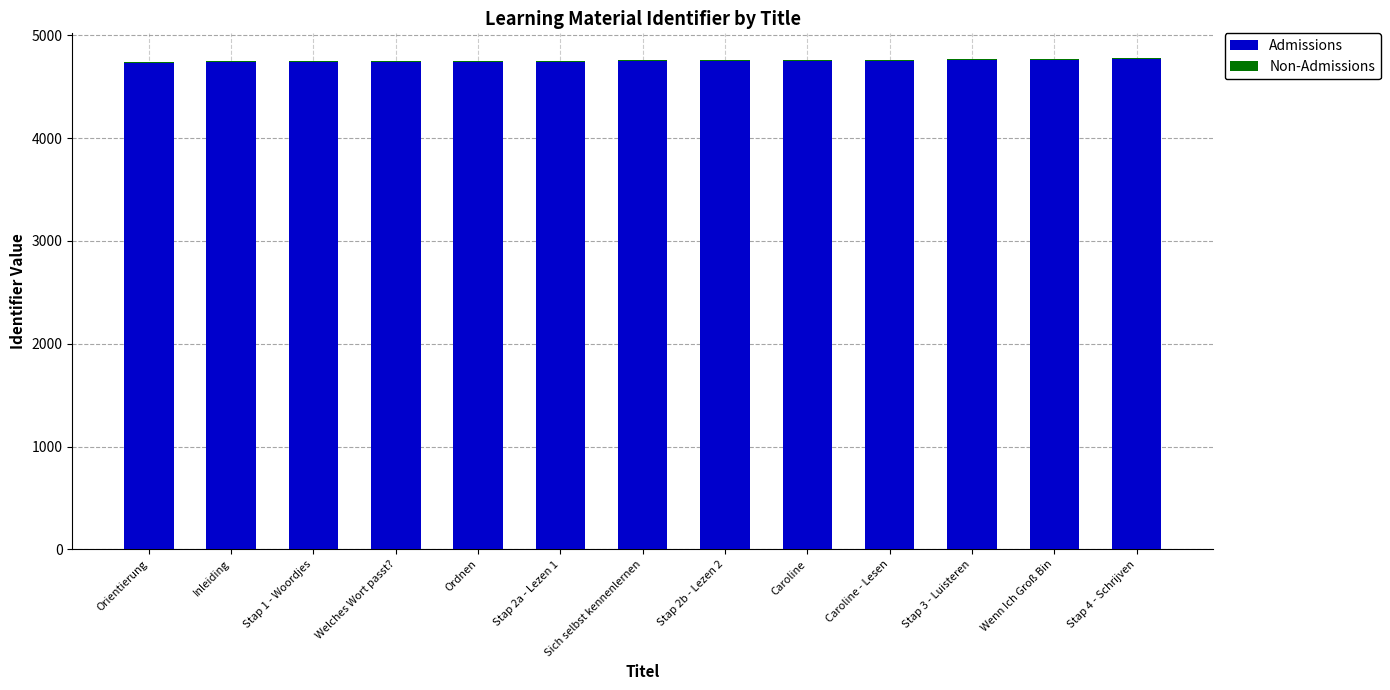

What is the difference between the Admissions values at Caroline and Stap 4 - Schrijven?

19